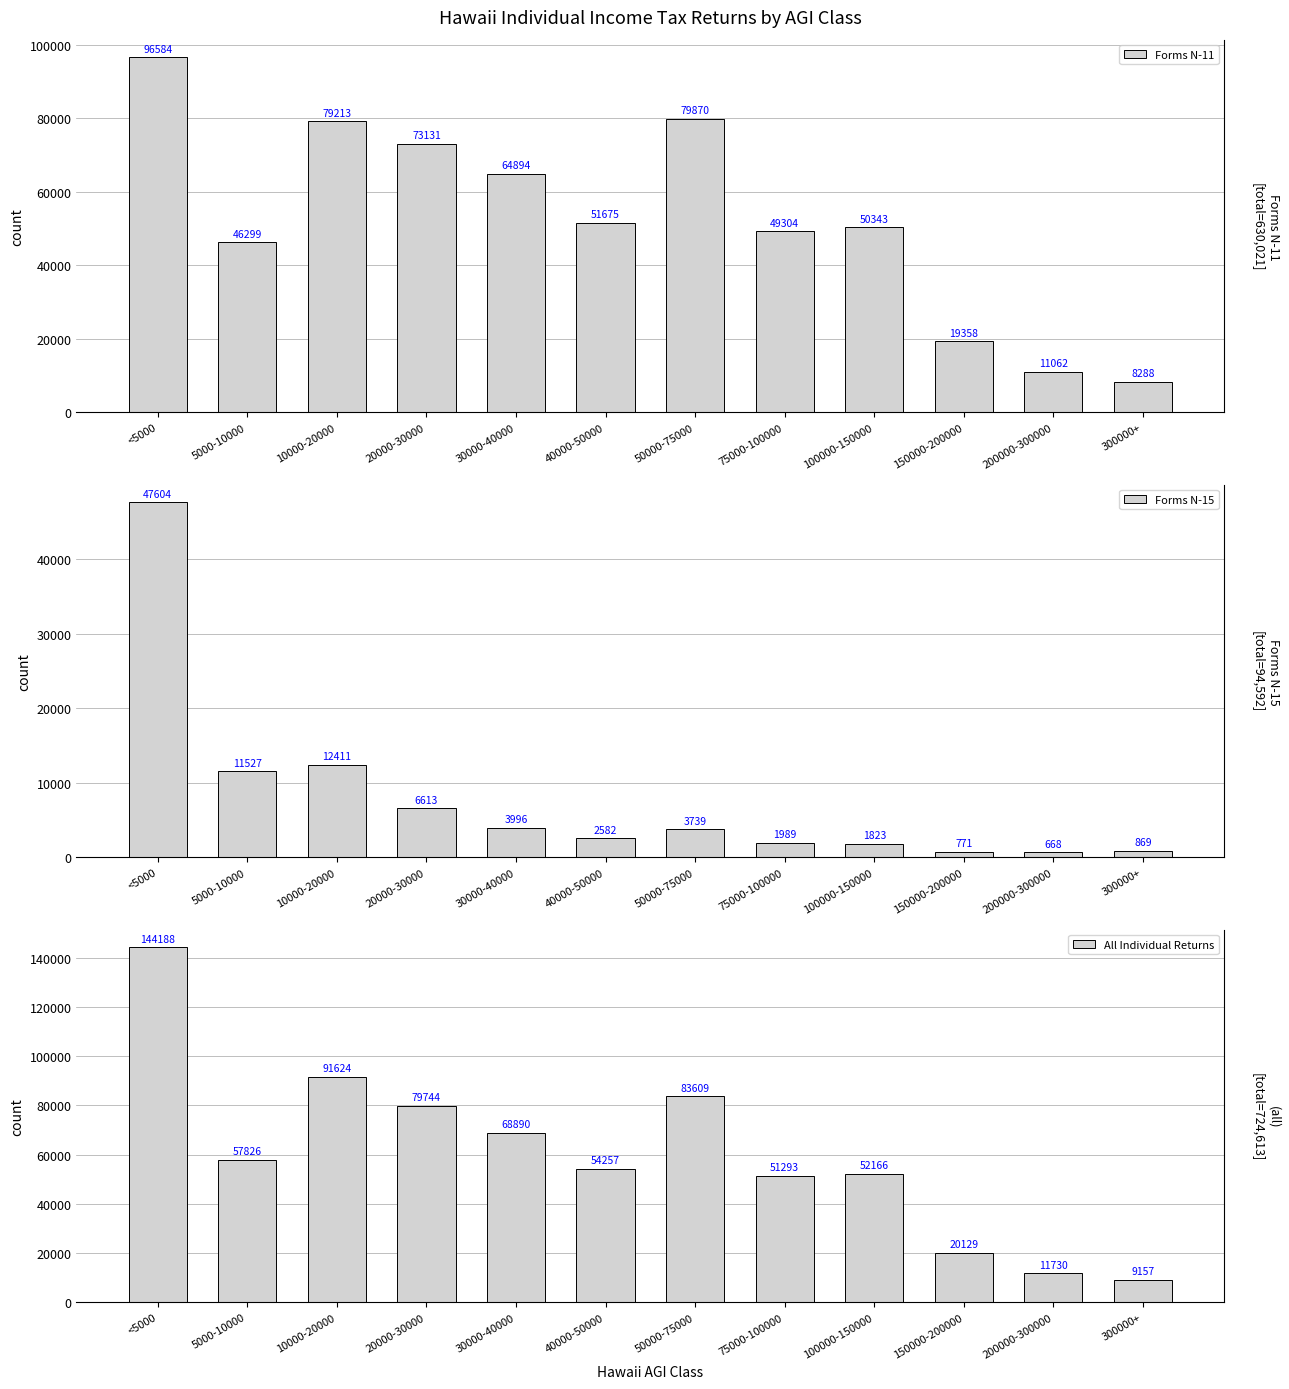

What is the label of the 4th bar from the left?

20000-30000